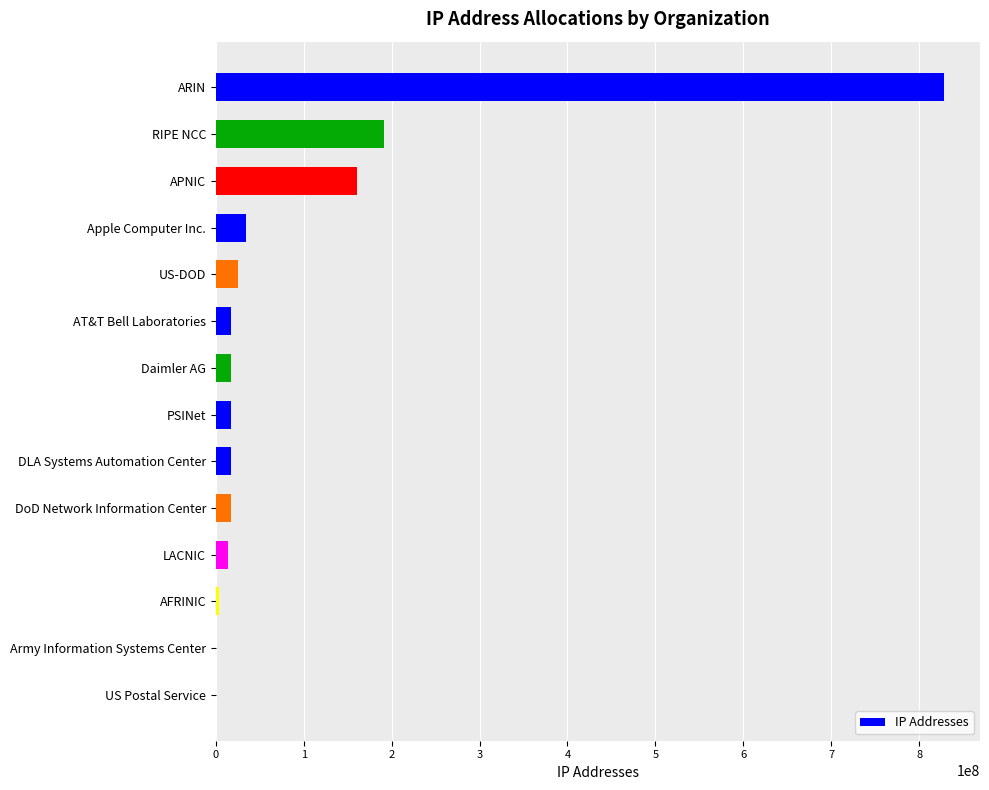

Which has a higher value, DoD Network Information Center or RIPE NCC?

RIPE NCC